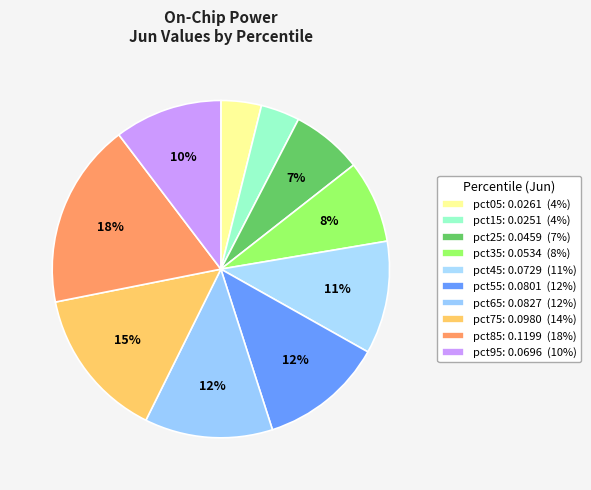

How many slices are in this pie chart?

10